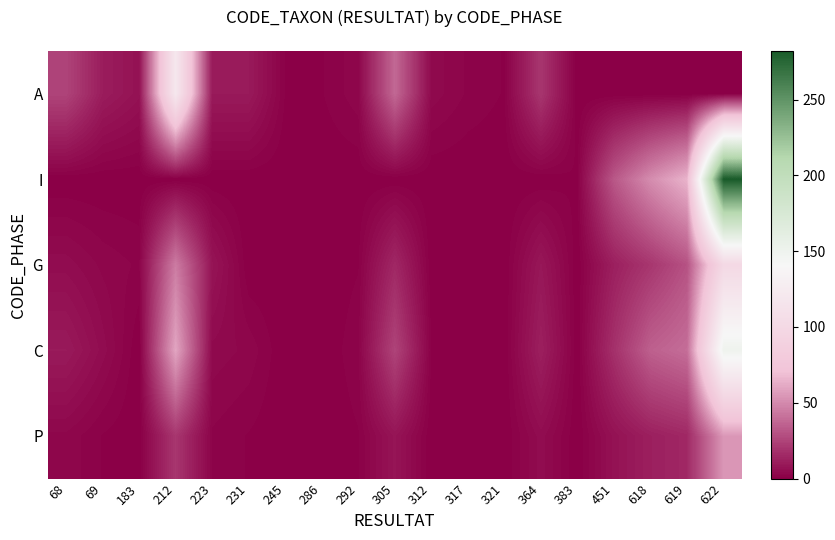

Reading right to left, list all the values displayed in this chart.

A: 622=0	619=0	618=0	451=0	383=0	364=20	321=1	317=2	312=4	305=38	292=3	286=1	245=1	231=10	223=10	212=120	183=7	69=11	68=25
I: 622=282	619=65	618=51	451=32	383=1	364=0	321=0	317=0	312=0	305=0	292=0	286=0	245=0	231=0	223=0	212=0	183=0	69=0	68=0
G: 622=100	619=30	618=20	451=12	383=0	364=9	321=0	317=1	312=0	305=15	292=1	286=0	245=0	231=0	223=8	212=45	183=2	69=3	68=5
C: 622=150	619=40	618=35	451=18	383=0	364=12	321=0	317=0	312=1	305=25	292=2	286=0	245=0	231=3	223=4	212=60	183=0	69=5	68=10
P: 622=55	619=15	618=12	451=7	383=0	364=5	321=0	317=0	312=0	305=8	292=1	286=0	245=0	231=1	223=2	212=20	183=0	69=1	68=3